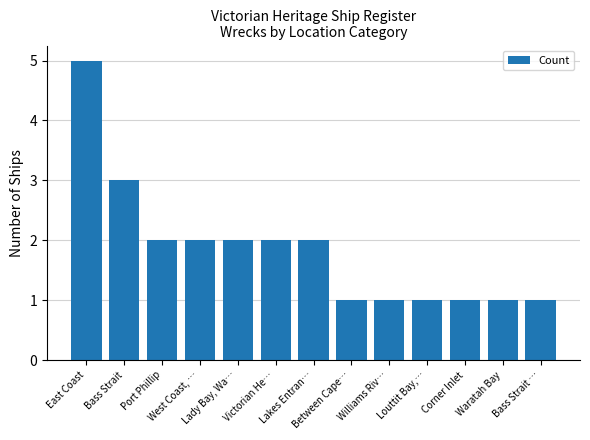

How many categories are shown in the chart?

13